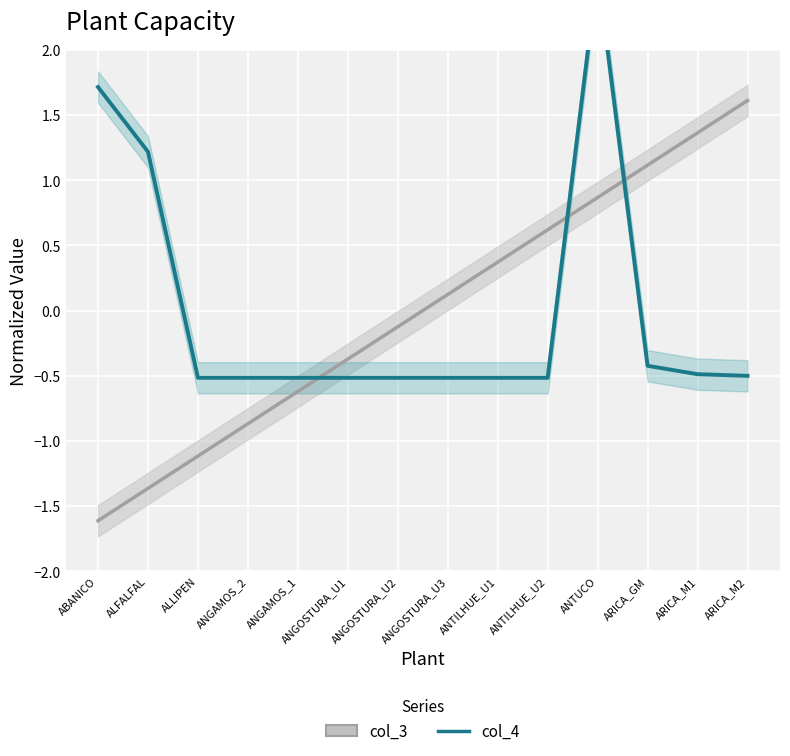

What is the difference between the col_4 values at ANGOSTURA_U1 and ABANICO?

2.2